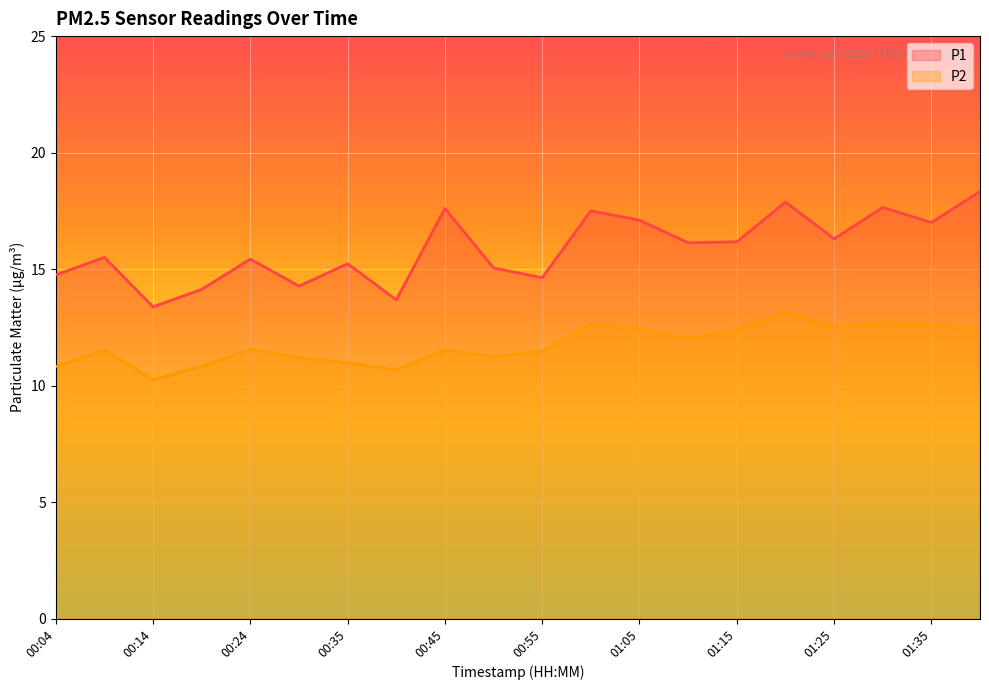

Reading left to right, transcribe all the data shown in this chart.

P1: 00:04=14.8	00:09=15.5	00:14=13.4	00:19=14.1	00:24=15.4	00:29=14.3	00:35=15.2	00:40=13.7	00:45=17.6	00:50=15.1	00:55=14.6	01:00=17.5	01:05=17.1	01:10=16.1	01:15=16.2	01:20=17.9	01:25=16.3	01:30=17.6	01:35=17.0	01:40=18.3
P2: 00:04=10.8	00:09=11.5	00:14=10.2	00:19=10.8	00:24=11.6	00:29=11.2	00:35=11.0	00:40=10.7	00:45=11.5	00:50=11.2	00:55=11.5	01:00=12.6	01:05=12.4	01:10=12.0	01:15=12.4	01:20=13.2	01:25=12.5	01:30=12.7	01:35=12.6	01:40=12.4